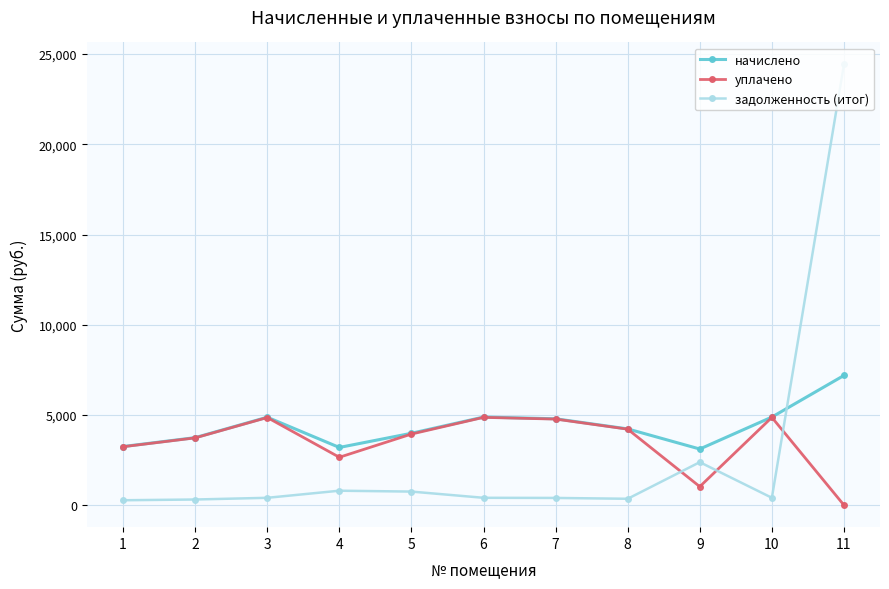

Rank the series by their maximum value, from lowest to highest.

уплачено, начислено, задолженность (итог)